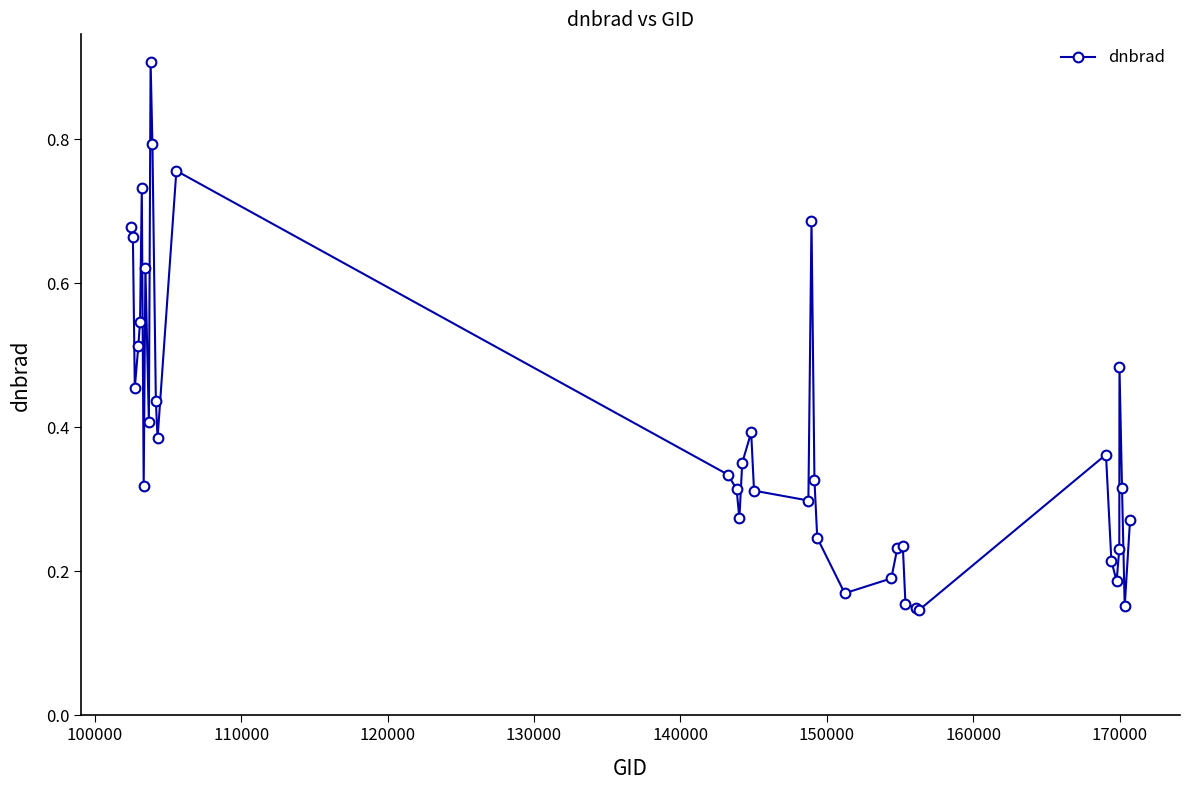

Count the values in the range 0 to 1.

39